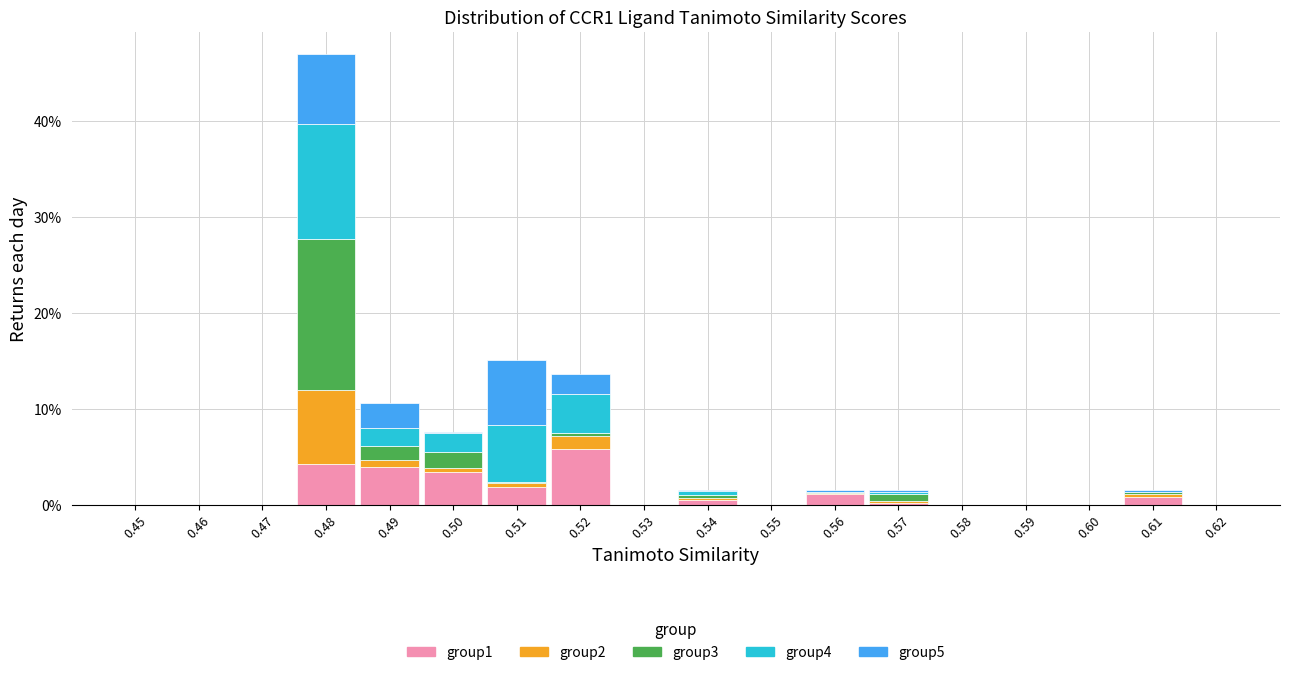

What are all the series names shown in the legend?

group1, group2, group3, group4, group5